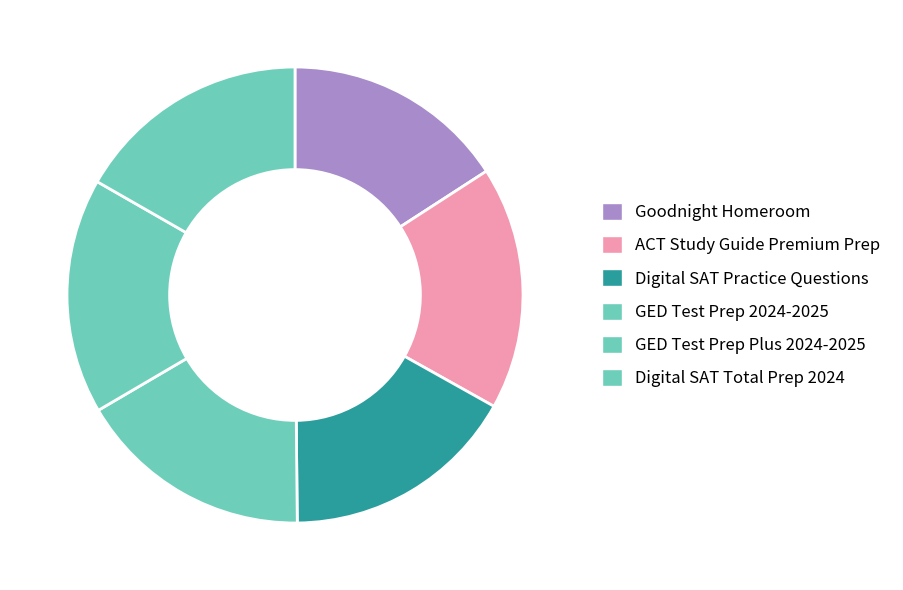

Which slice is the smallest?

Goodnight Homeroom